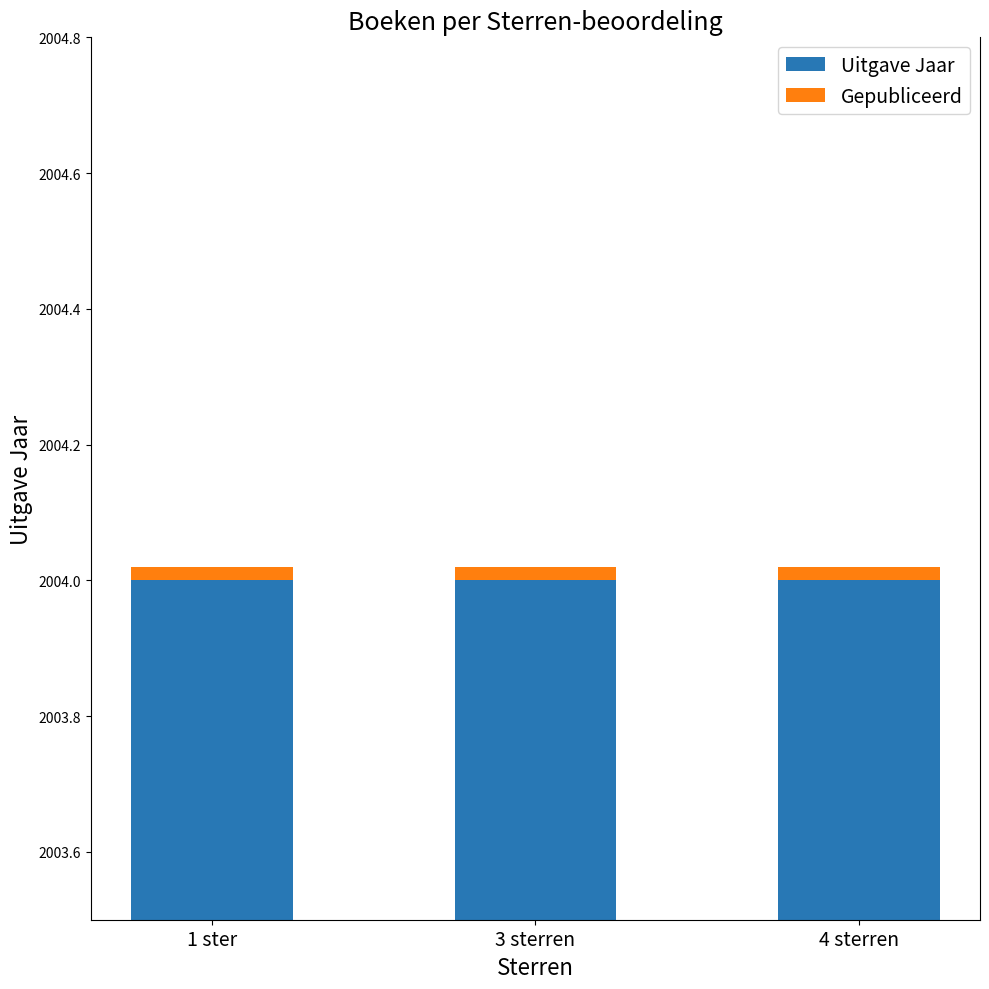

Reading right to left, what are all the values shown in this chart?

Uitgave Jaar: 2004.0	2004.0	2004.0
Gepubliceerd: 0.0	0.0	0.0